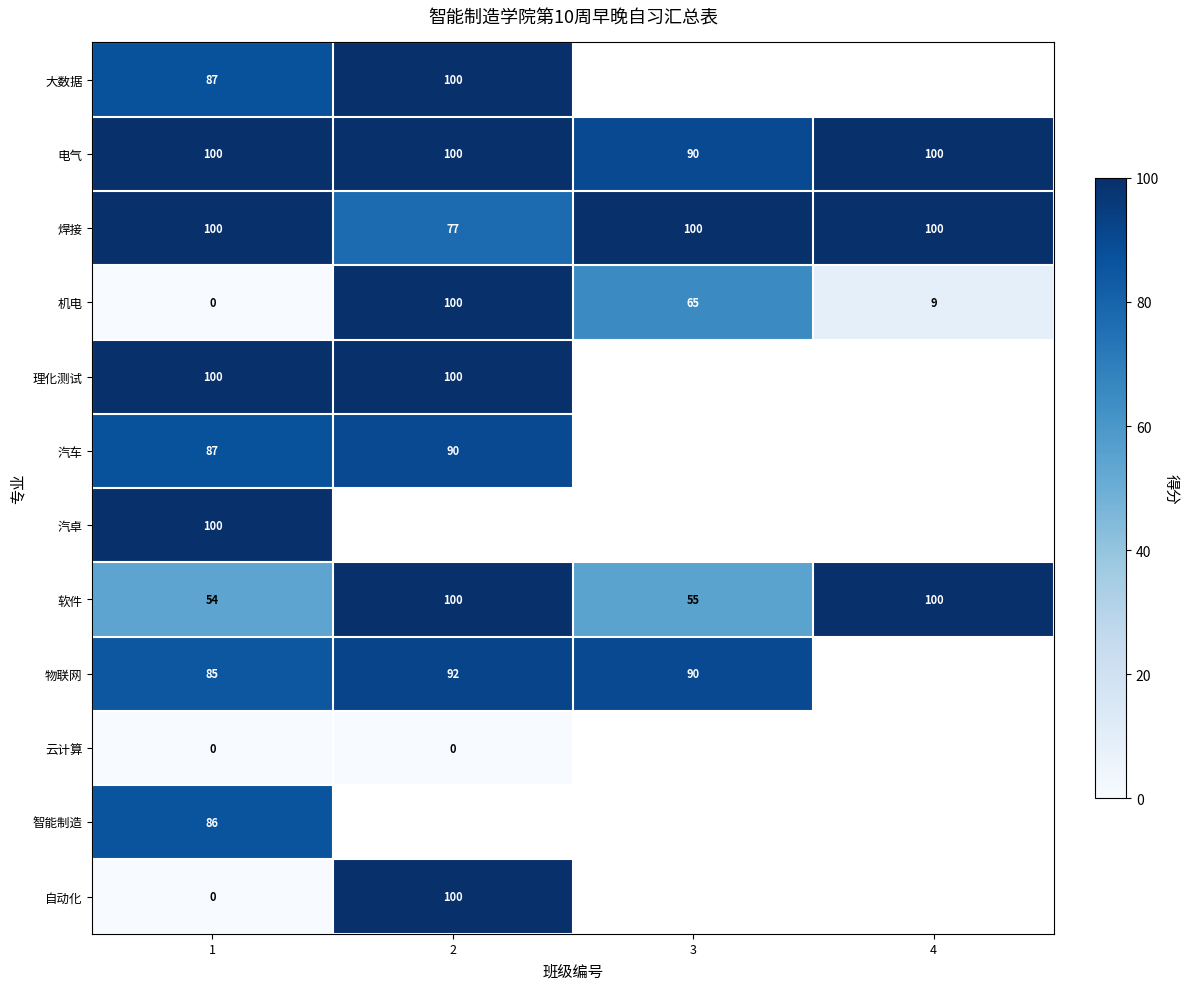

The 焊接 series shows 100 at 4. True or false?

True